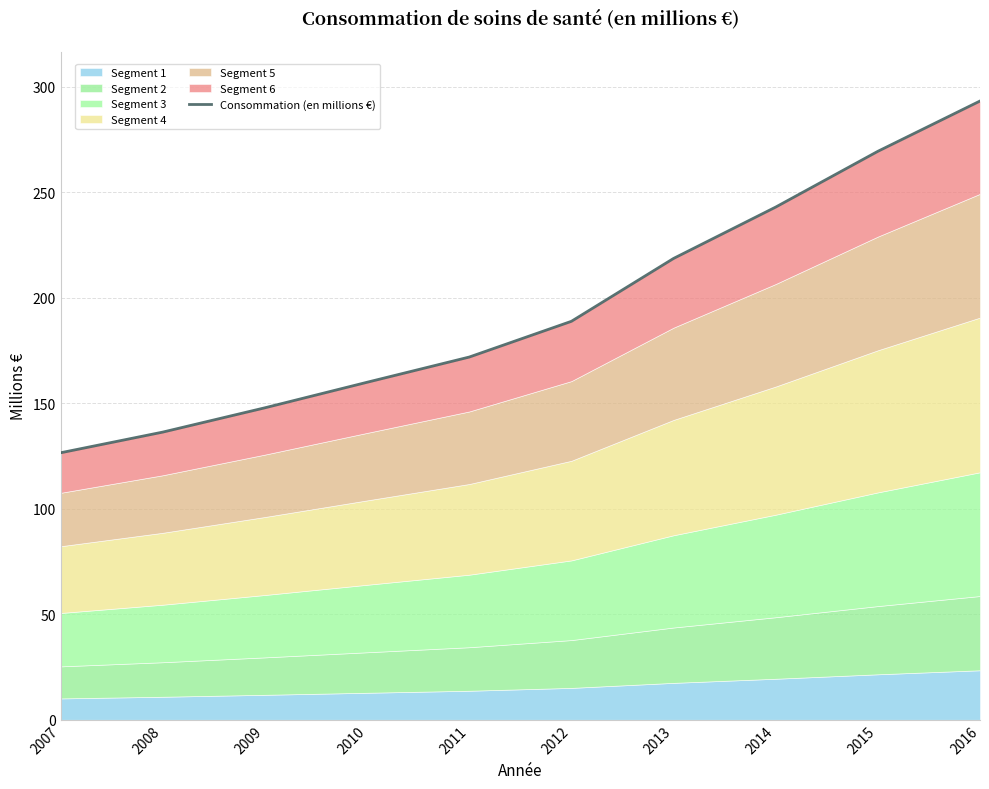

What is the difference between the maximum and minimum values?

166.7